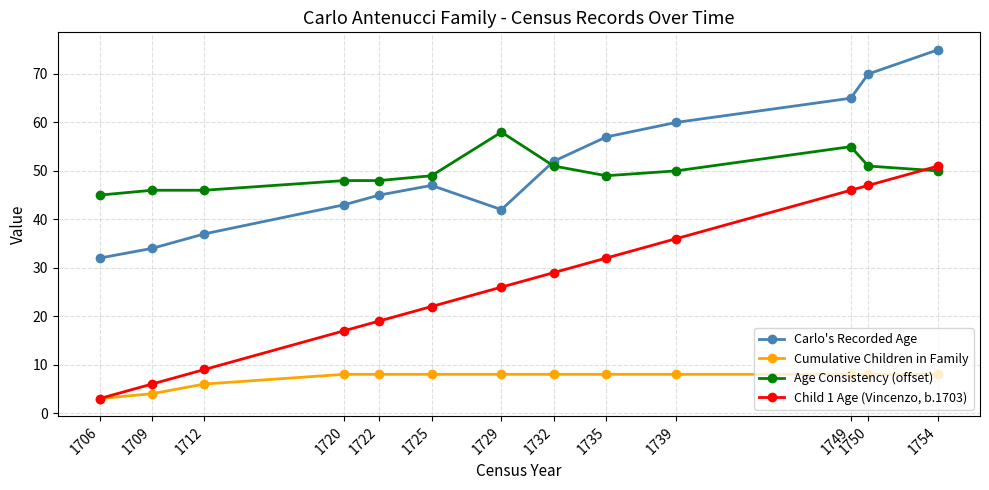

In Carlo's Recorded Age, how many points are lower than both neighbors (excluding endpoints)?

1